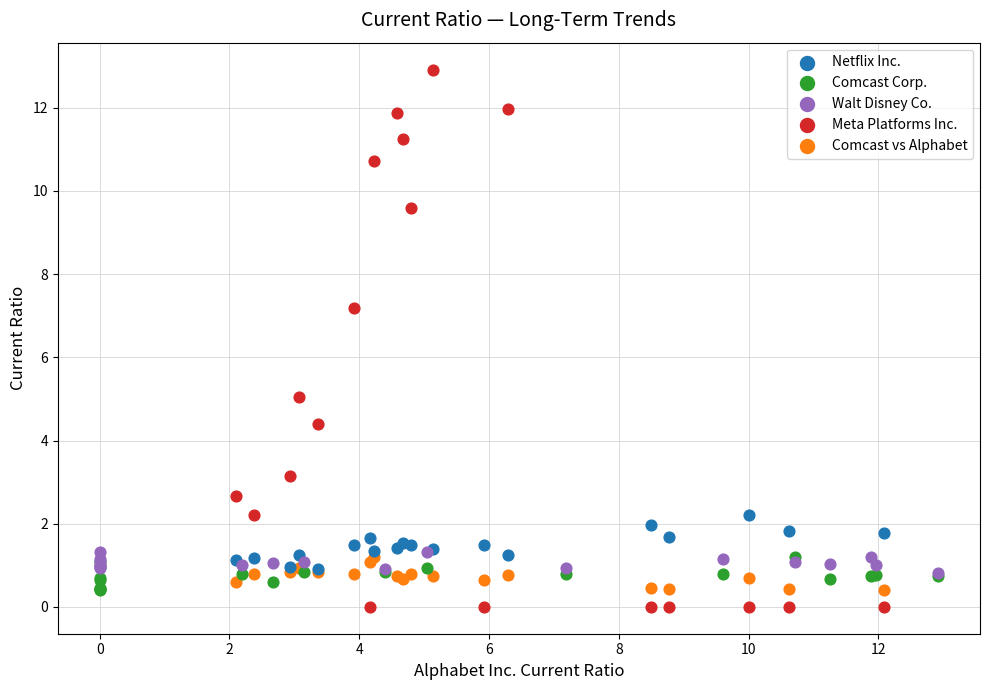

Which series has the widest spread of Y values?

Meta Platforms Inc.